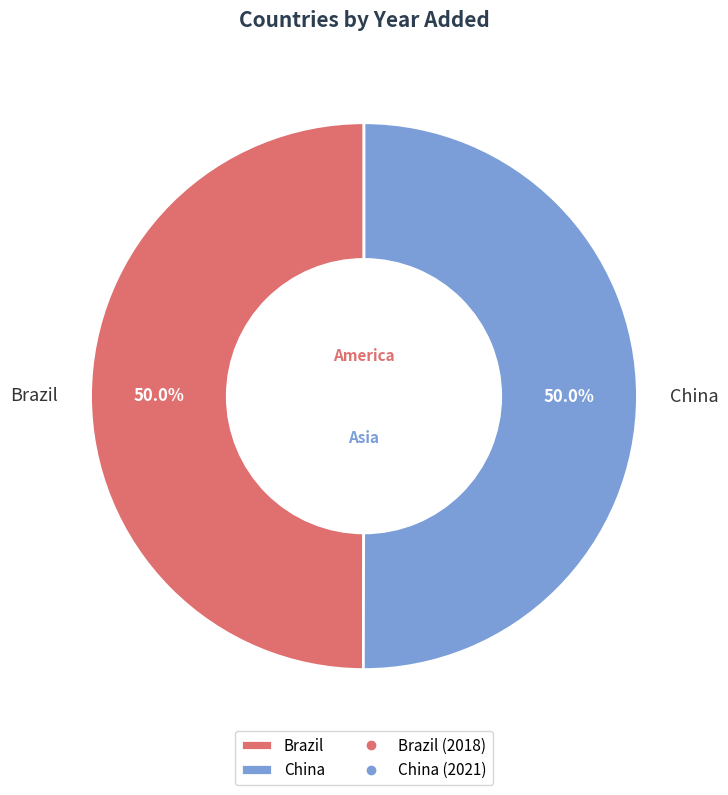

Count the number of slices in the pie.

2